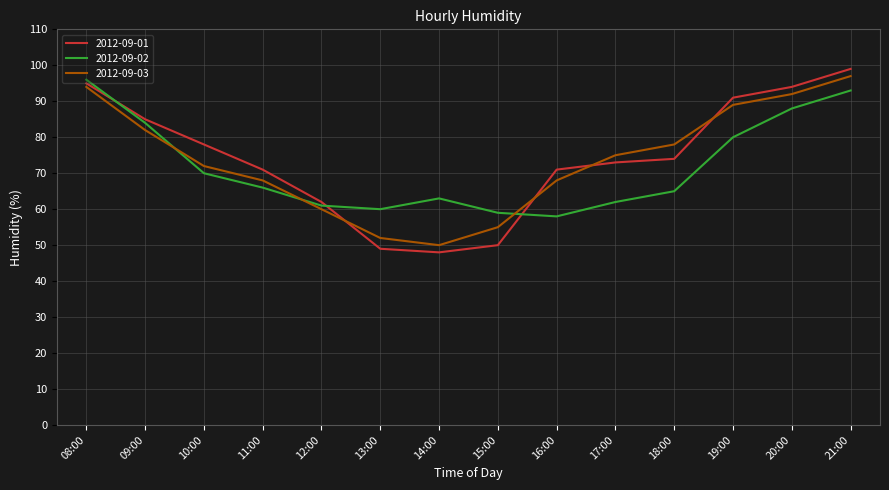

What is the difference between the highest and lowest values at 14:00?

15